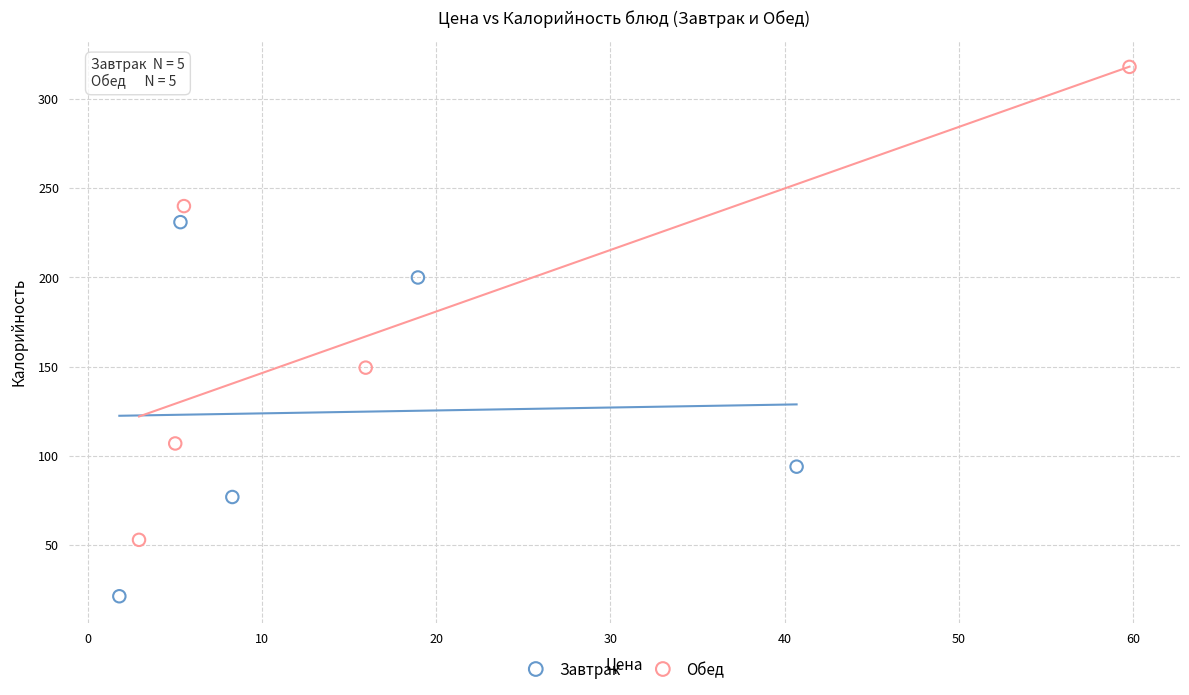

Which series has the largest Y range (max minus min)?

Обед